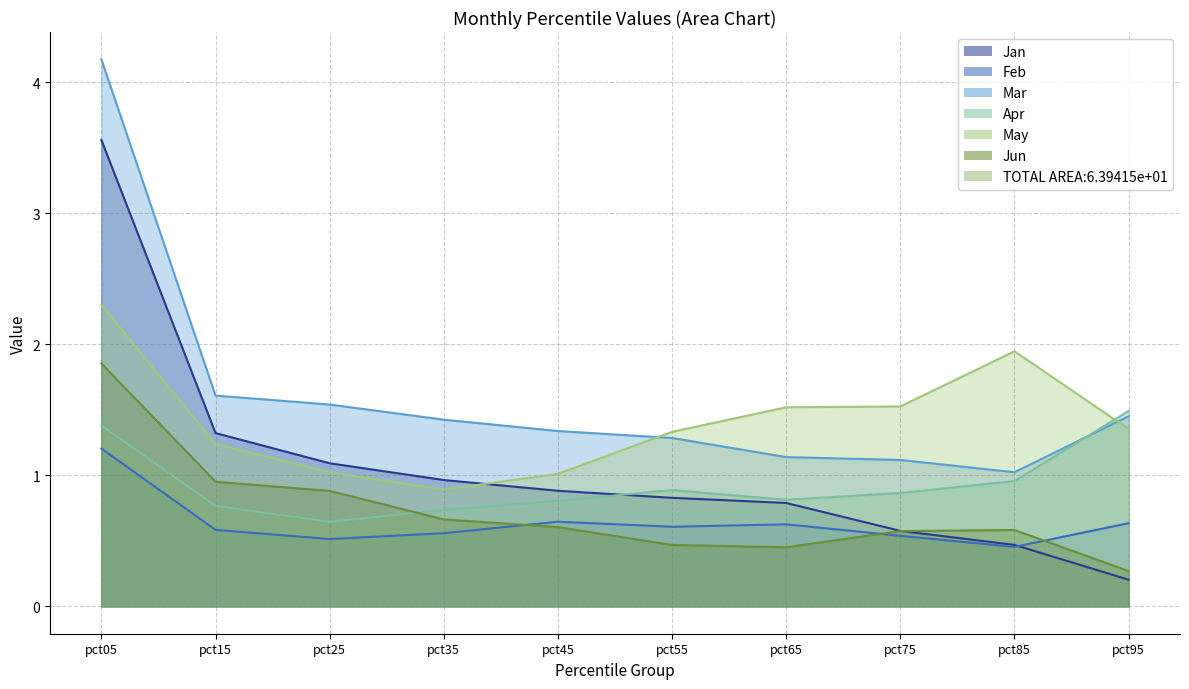

Which label corresponds to the largest value in the chart?

pct05